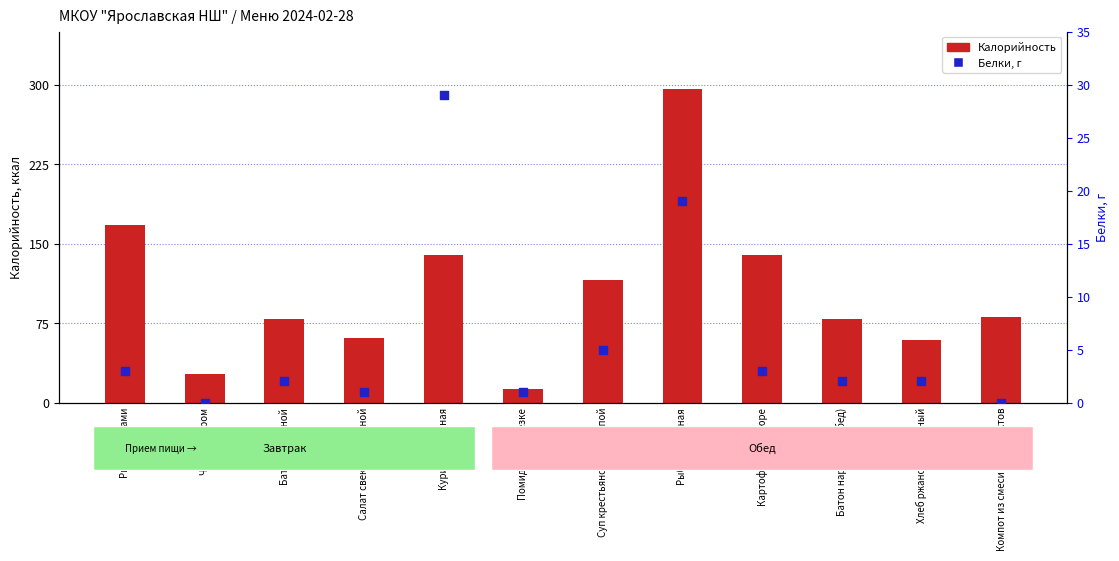

At how many categories does at least one series exceed 23?

11